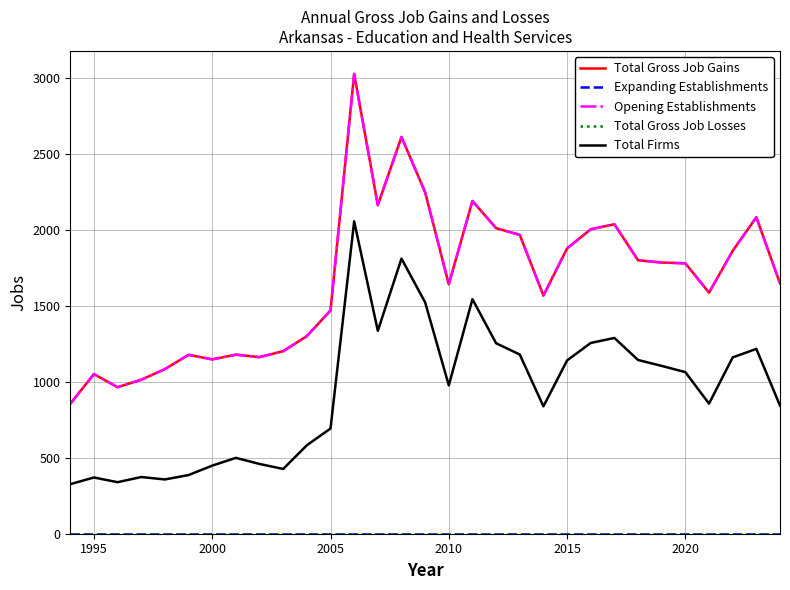

True or false: Total Firms and Total Gross Job Losses intersect in this chart.

False